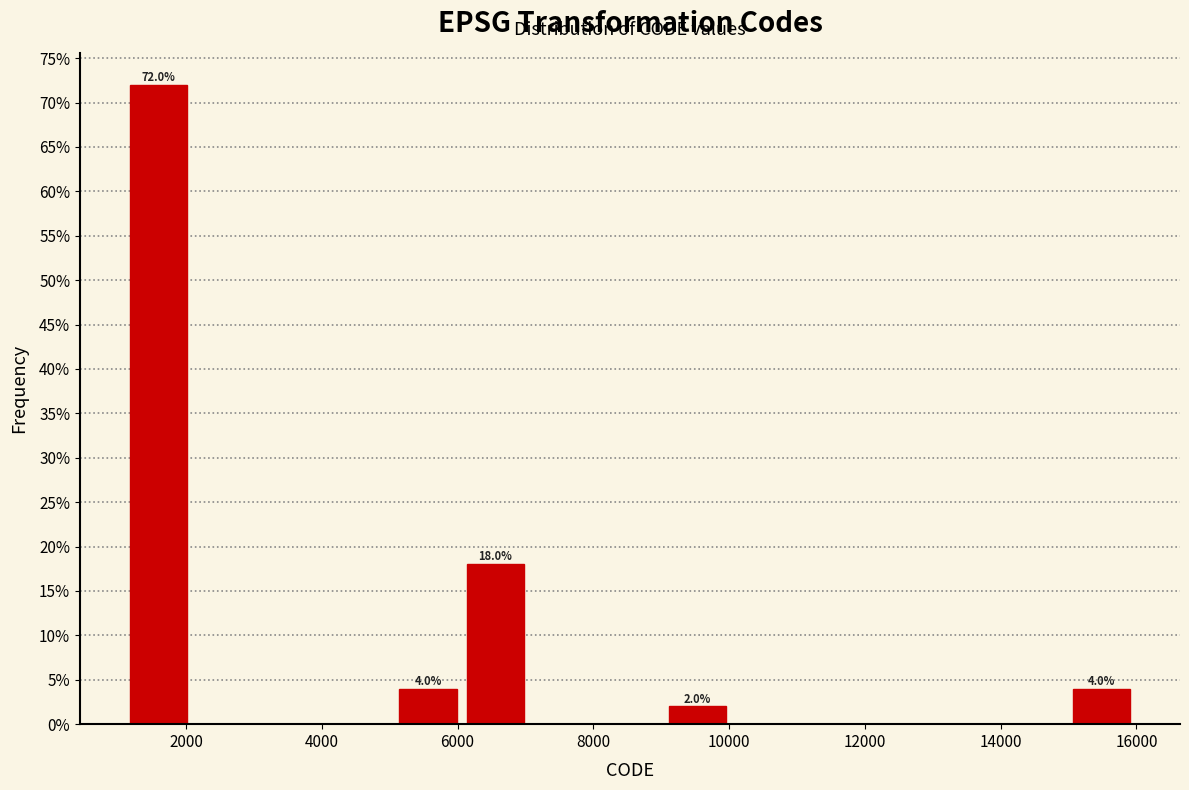

Over which range of the x-axis is the bar tallest?

1200 to 2000